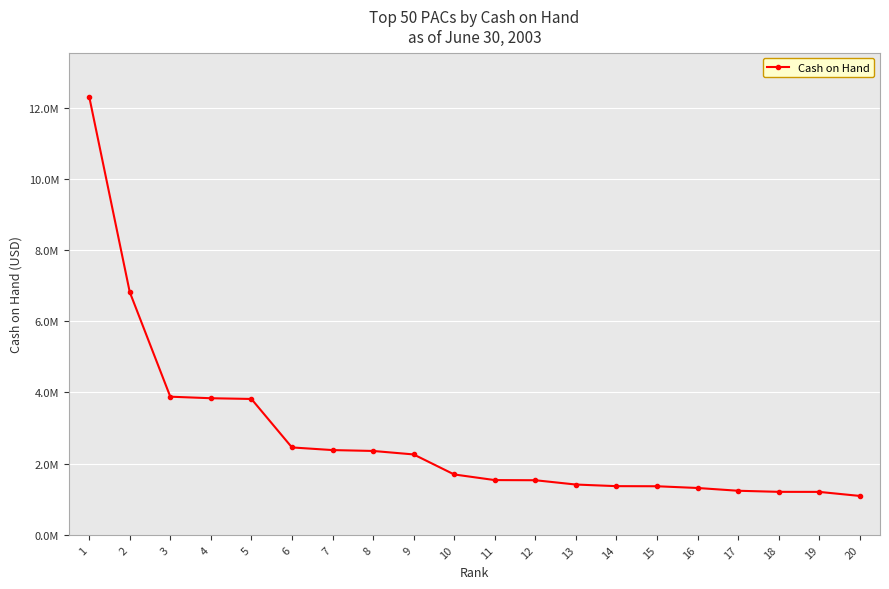

Does the chart have visible grid lines?

Yes